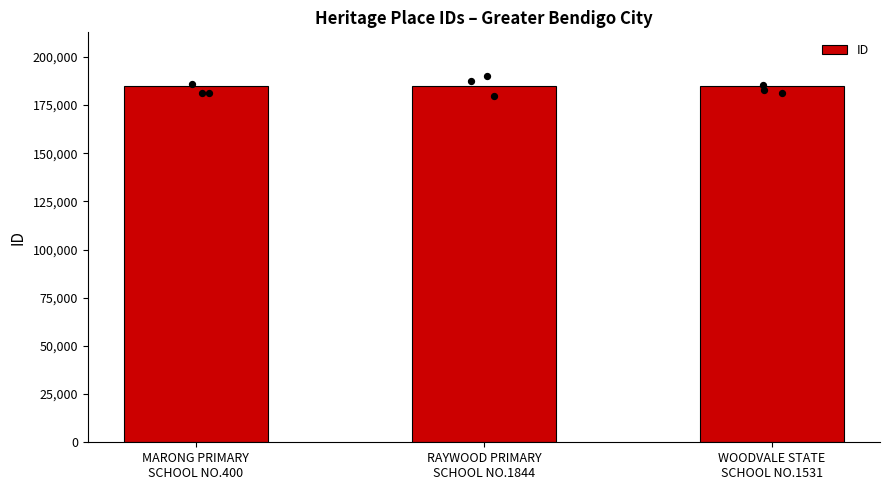

What is the change in value from MARONG PRIMARY
SCHOOL NO.400 to WOODVALE STATE
SCHOOL NO.1531?

+29